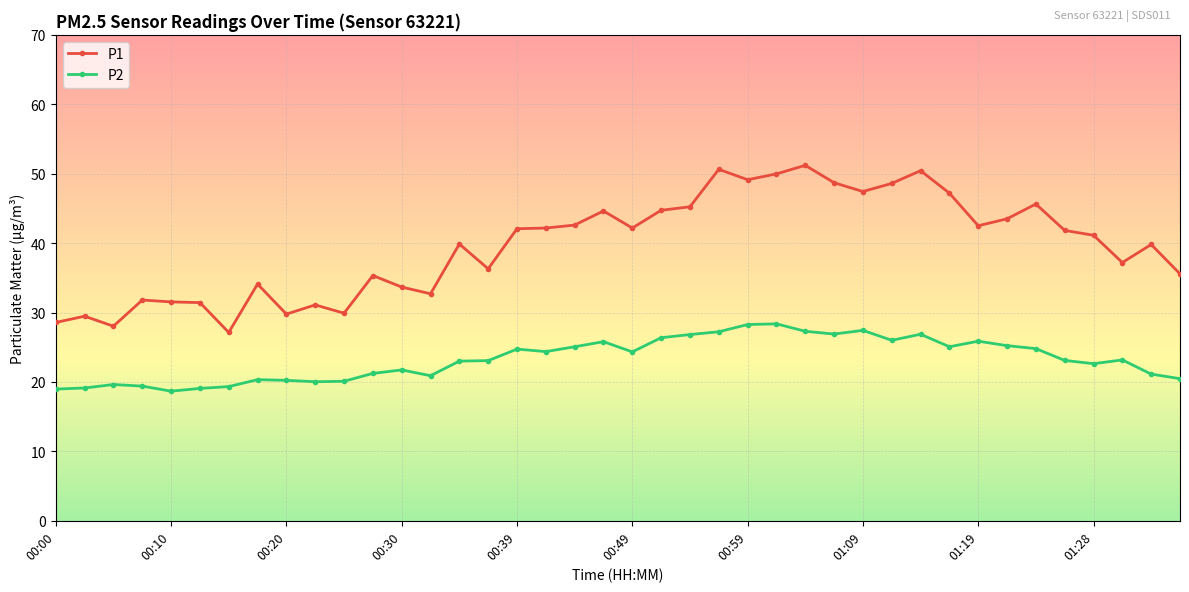

List the series in order of their overall mean, lowest first.

P2, P1